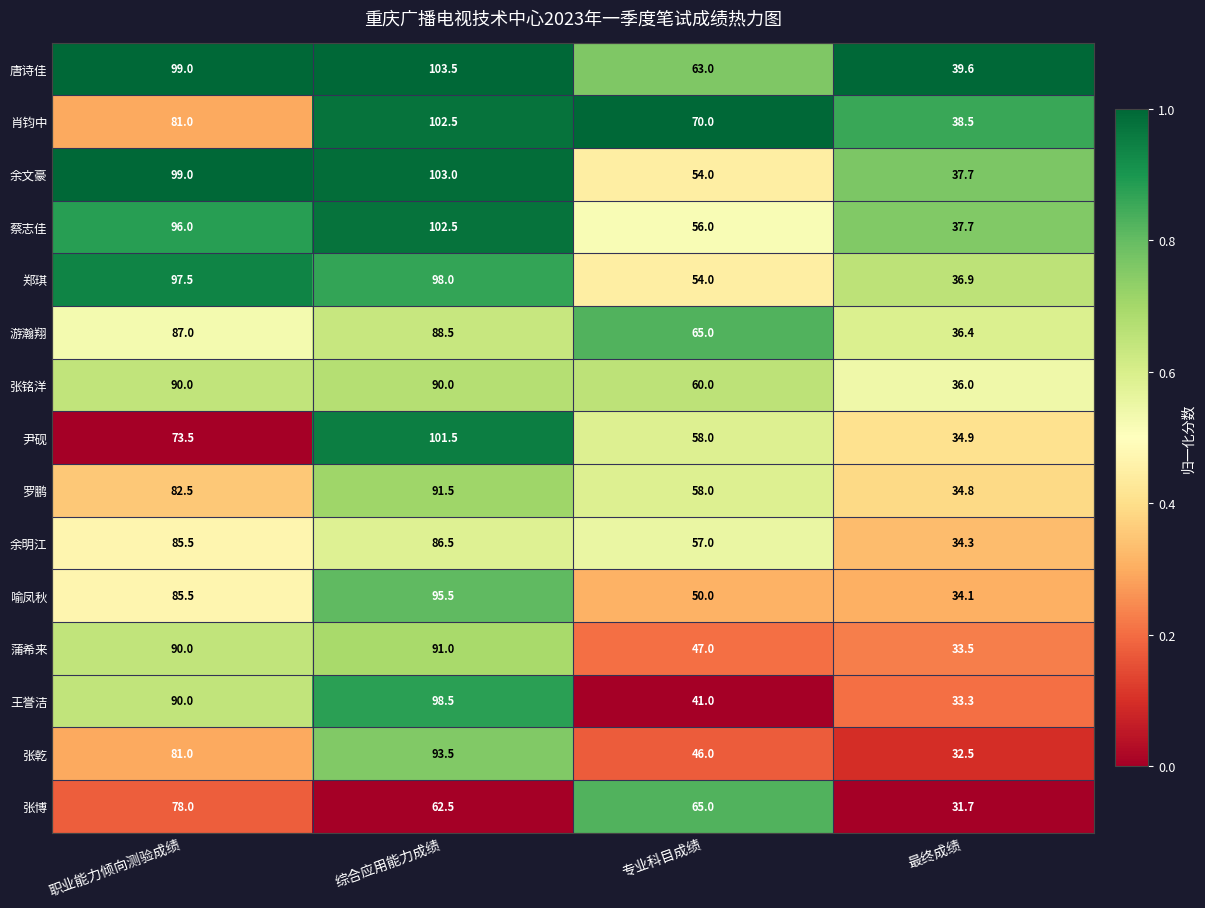

The value of 张博 at 综合应用能力成绩 is 62.5. True or false?

True